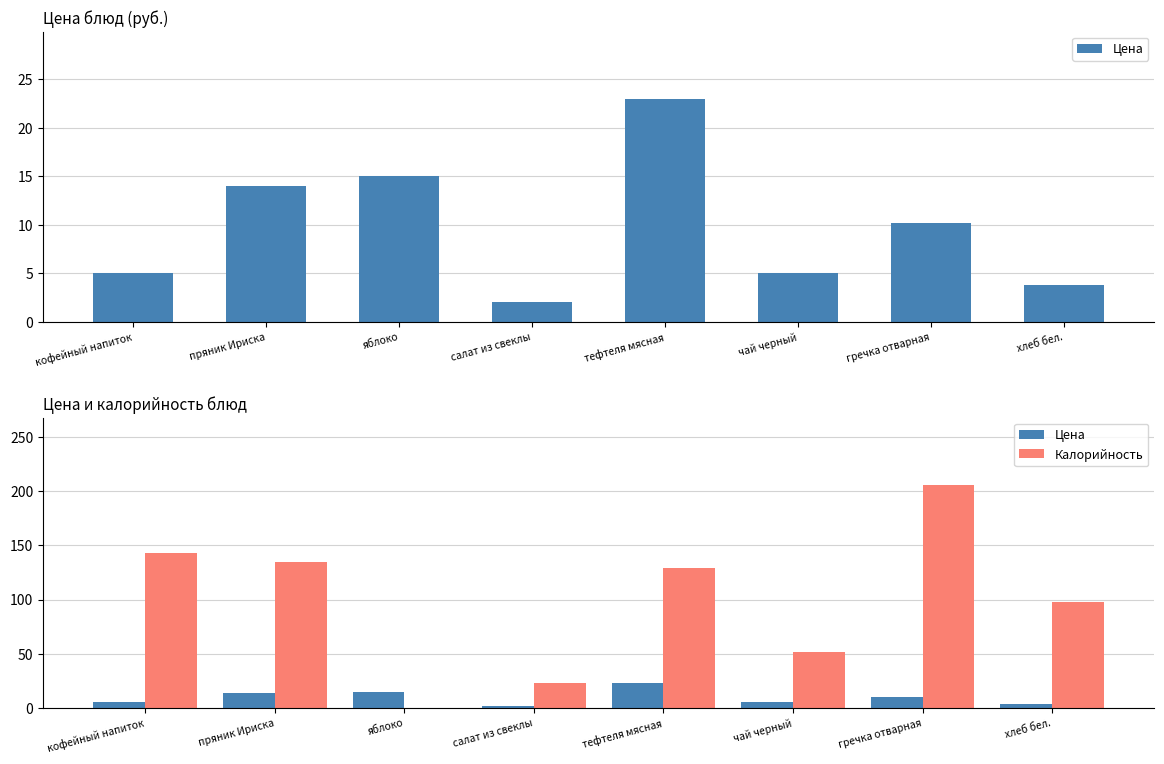

Rank the series by their average value, from highest to lowest.

Калорийность, Цена